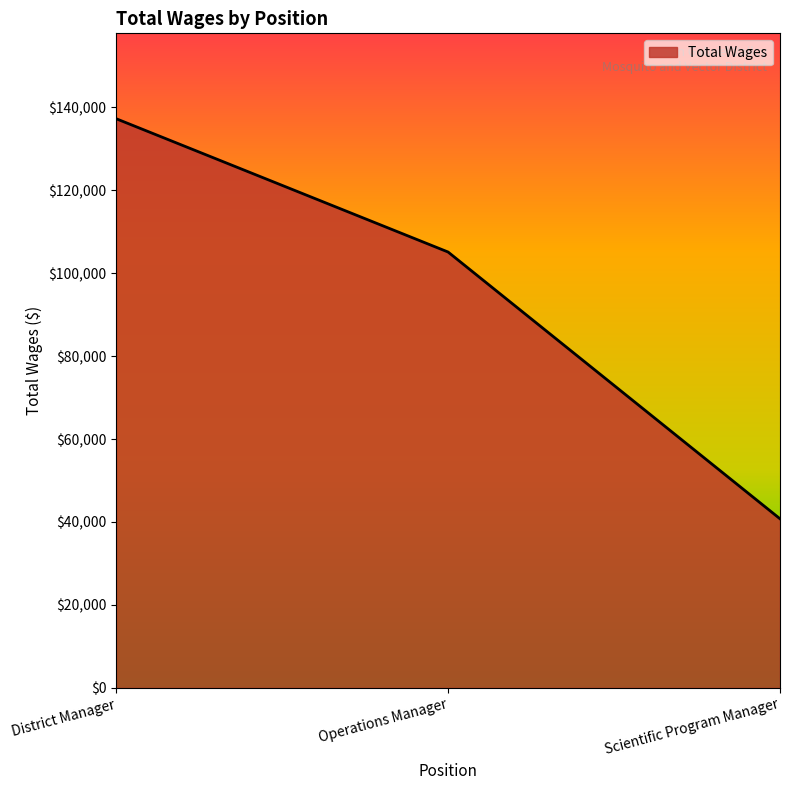

Does the chart have visible grid lines?

No